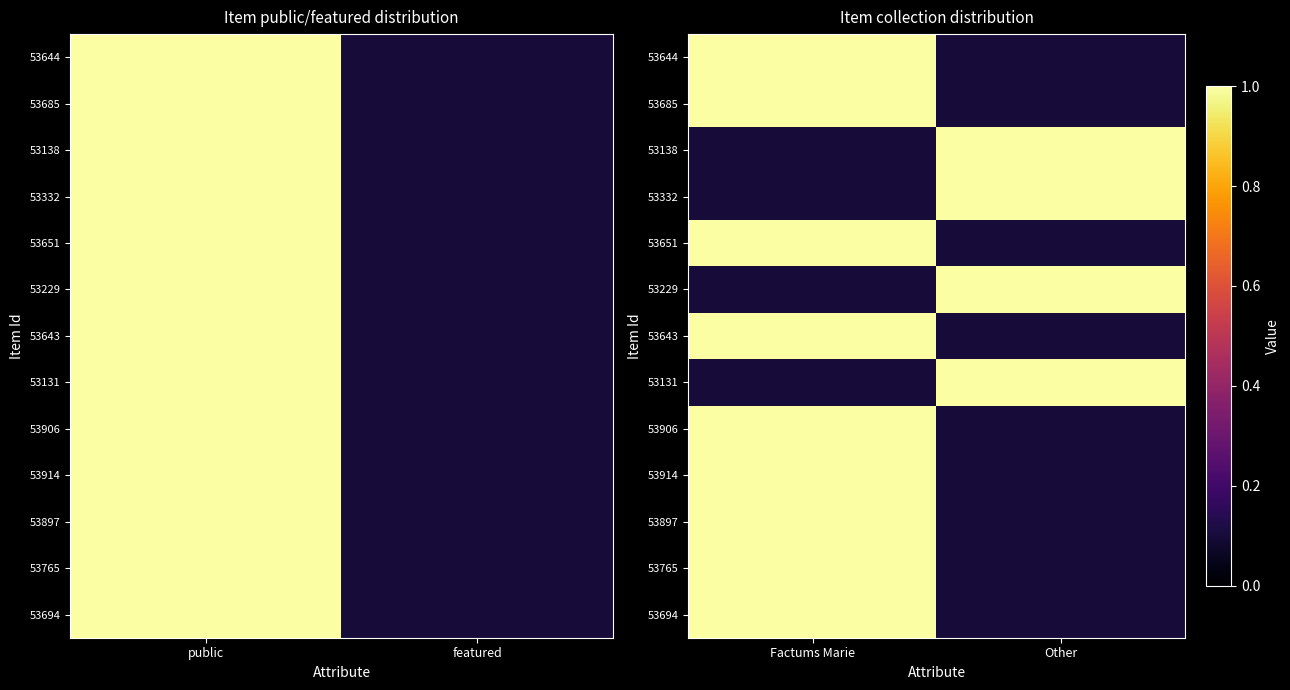

Between public and featured, which is larger?

public